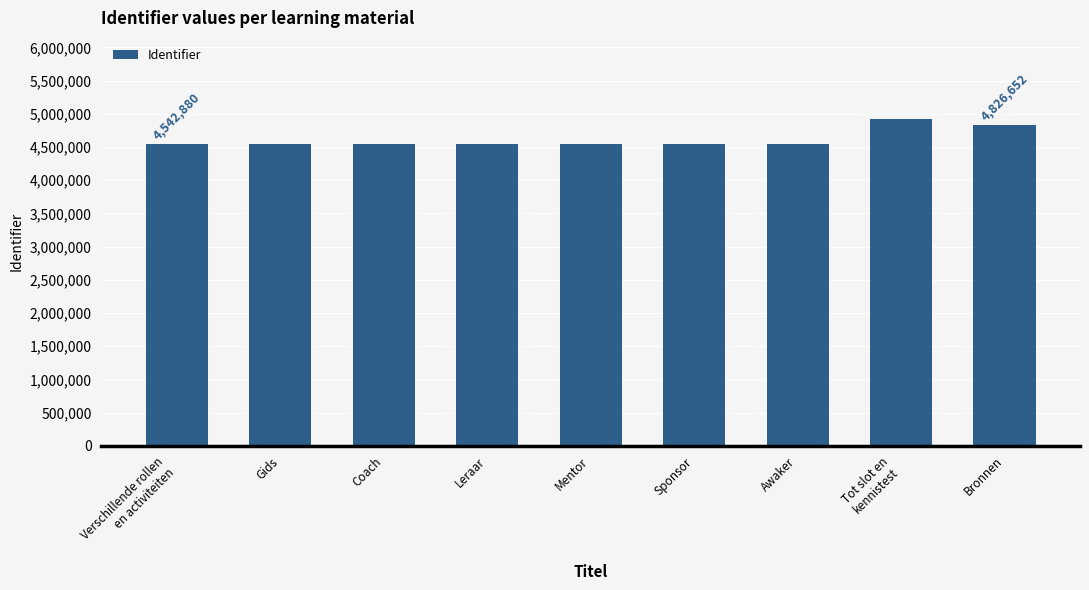

What is the label of the 5th bar from the right?

Mentor